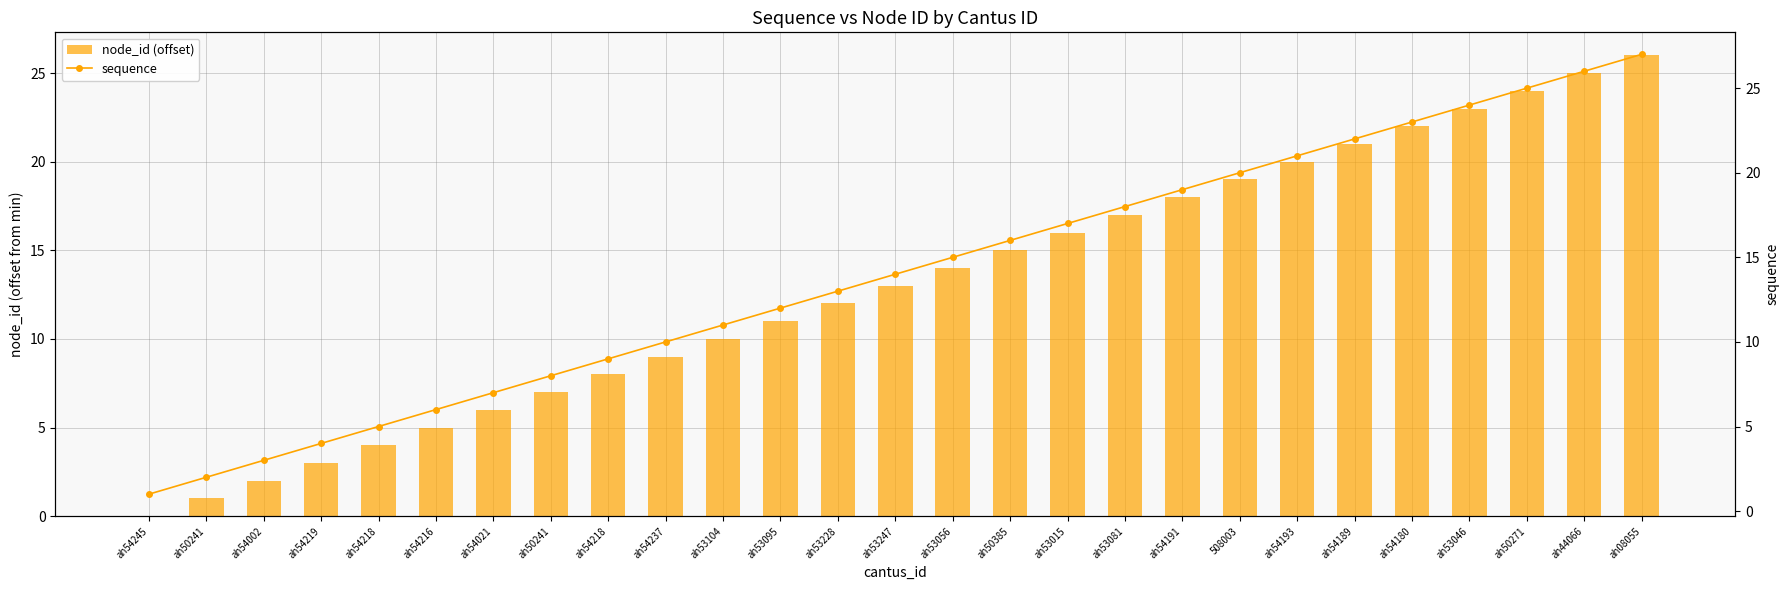

Reading left to right, extract all data points from this chart.

node_id (offset): ah54245=0	ah50241=1	ah54002=2	ah54219=3	ah54218=4	ah54216=5	ah54021=6	ah50241=7	ah54218=8	ah54237=9	ah53104=10	ah53095=11	ah53228=12	ah53247=13	ah53056=14	ah50385=15	ah53015=16	ah53081=17	ah54191=18	508003=19	ah54193=20	ah54189=21	ah54180=22	ah53046=23	ah50271=24	ah44066=25	ah08055=26
sequence: ah54245=1	ah50241=2	ah54002=3	ah54219=4	ah54218=5	ah54216=6	ah54021=7	ah50241=8	ah54218=9	ah54237=10	ah53104=11	ah53095=12	ah53228=13	ah53247=14	ah53056=15	ah50385=16	ah53015=17	ah53081=18	ah54191=19	508003=20	ah54193=21	ah54189=22	ah54180=23	ah53046=24	ah50271=25	ah44066=26	ah08055=27